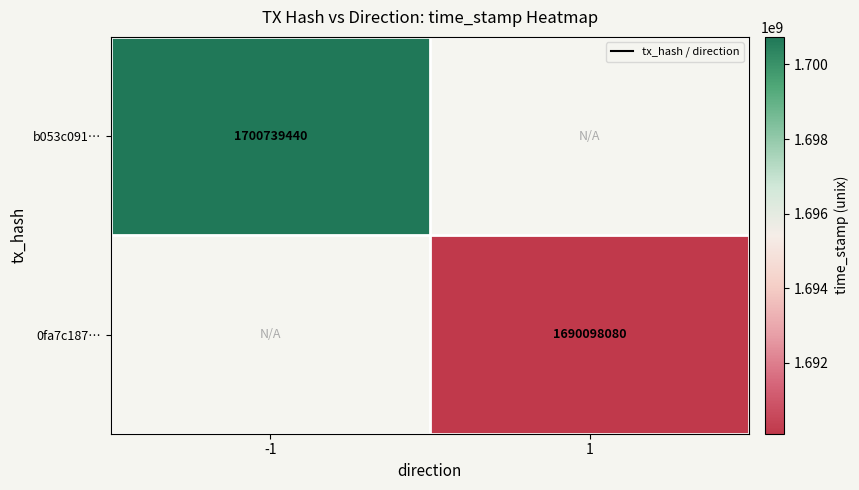

Is it true that b053c091… equals 1700739440 at -1?

True